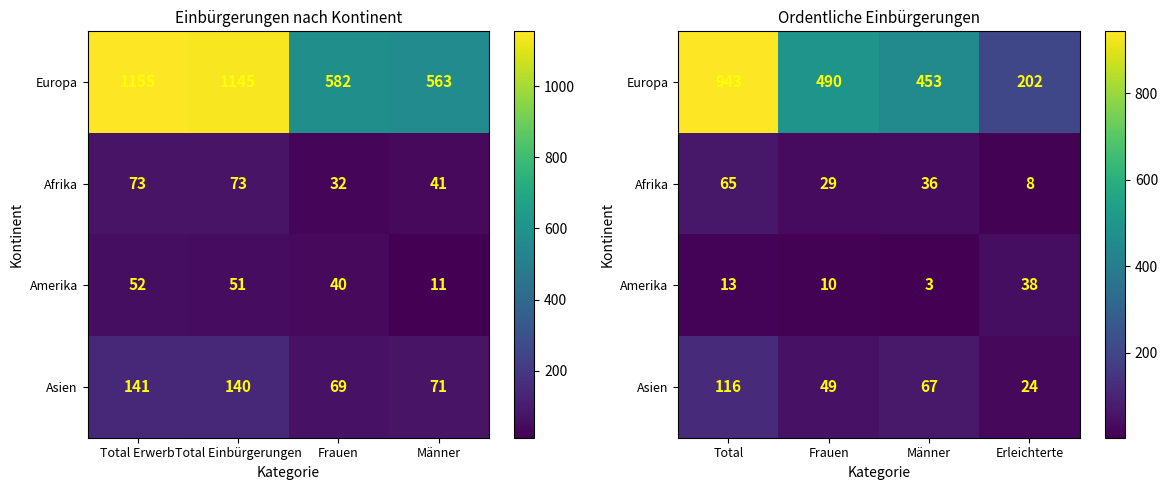

At Total, list the series in order from largest to smallest.

Europa, Asien, Afrika, Amerika